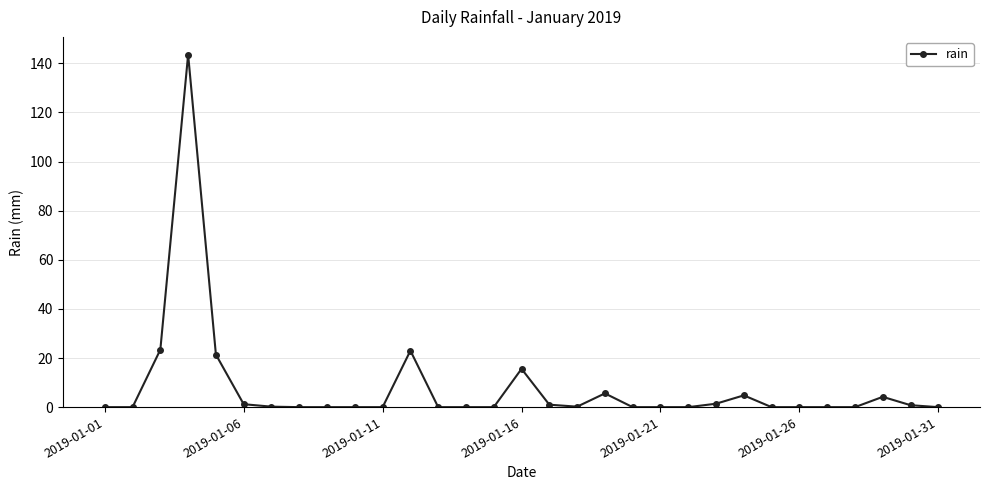

True or false: there are more than 1 points higher than both neighbors.

True